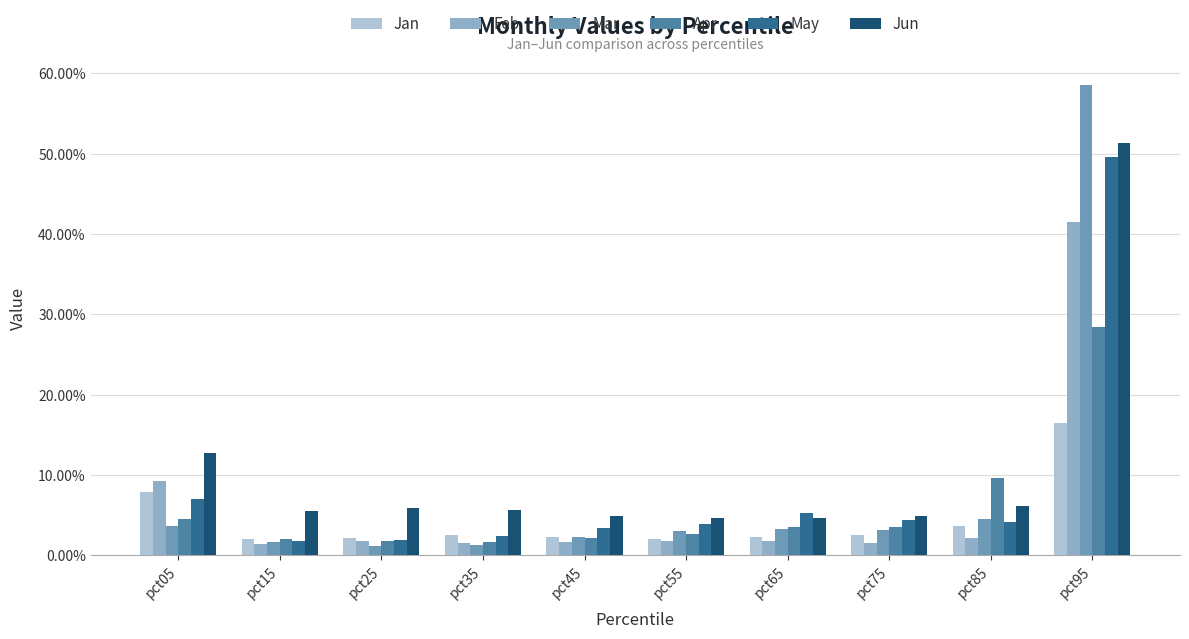

Is it true that Jun equals 0.9 at pct95?

False